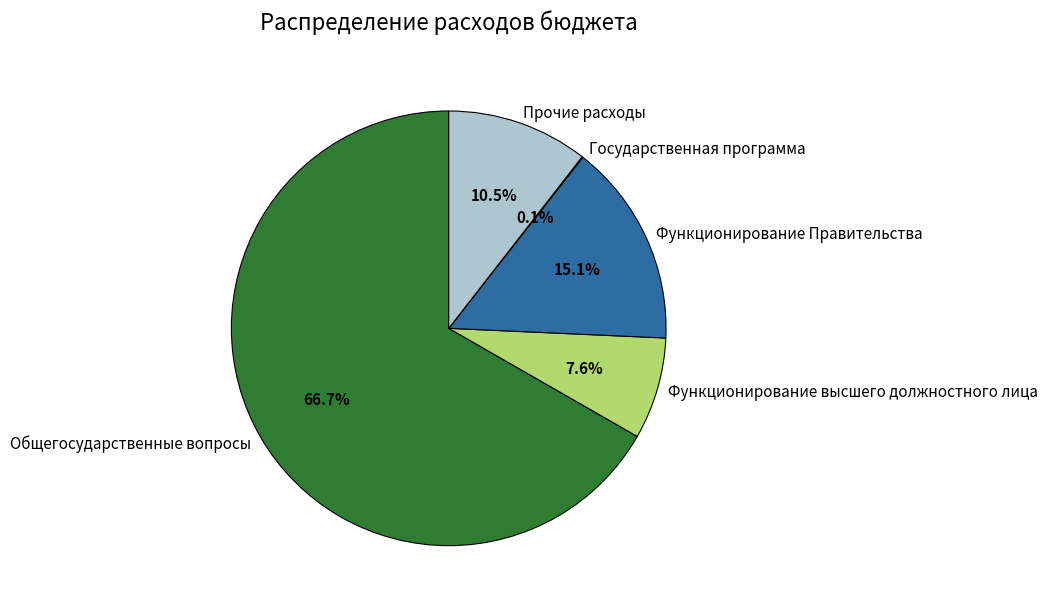

To the nearest percent, what is the difference between the largest and smallest slice percentages?

67%